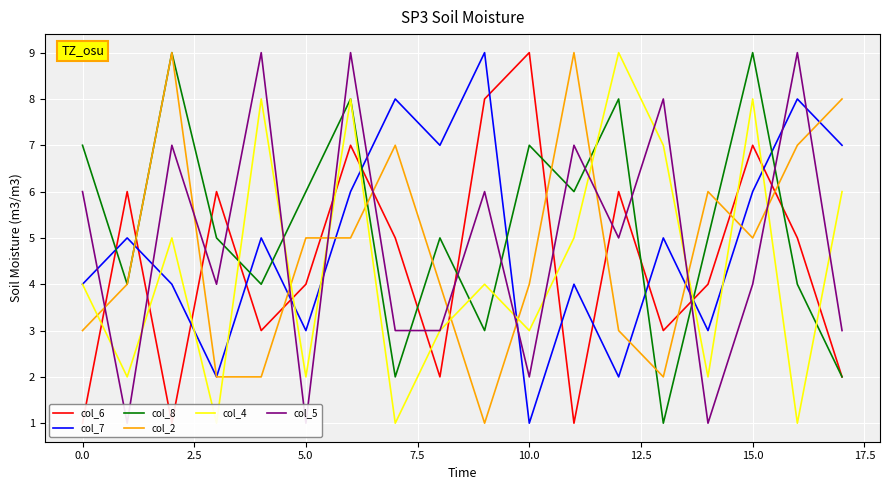

What is the label of the 5th point from the right?

13